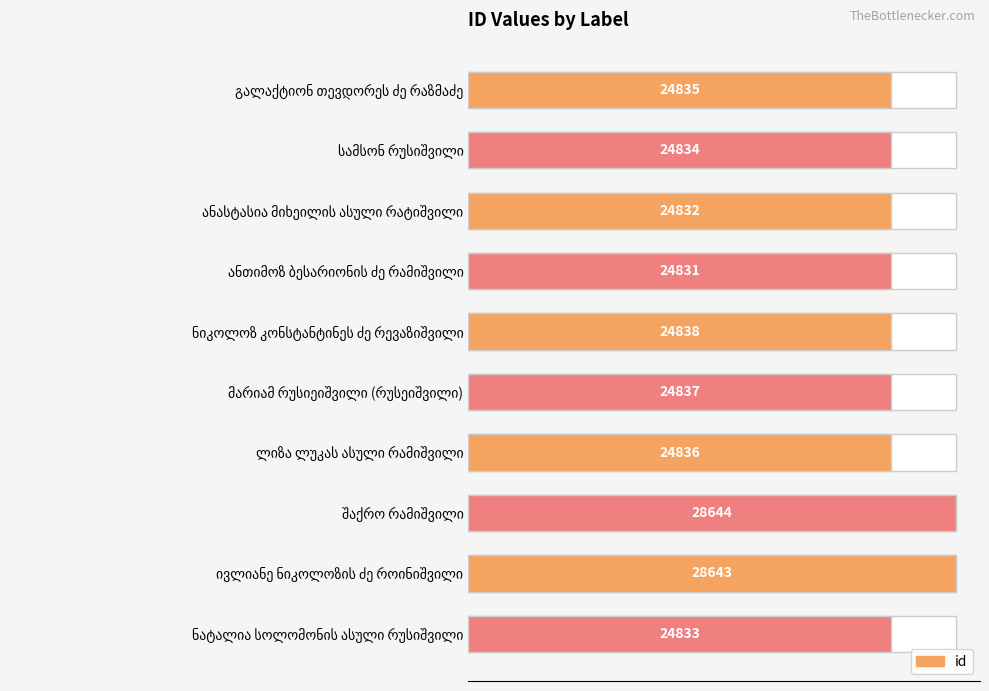

Reading left to right, what are all the values shown in this chart?

24835	24834	24832	24831	24838	24837	24836	28644	28643	24833